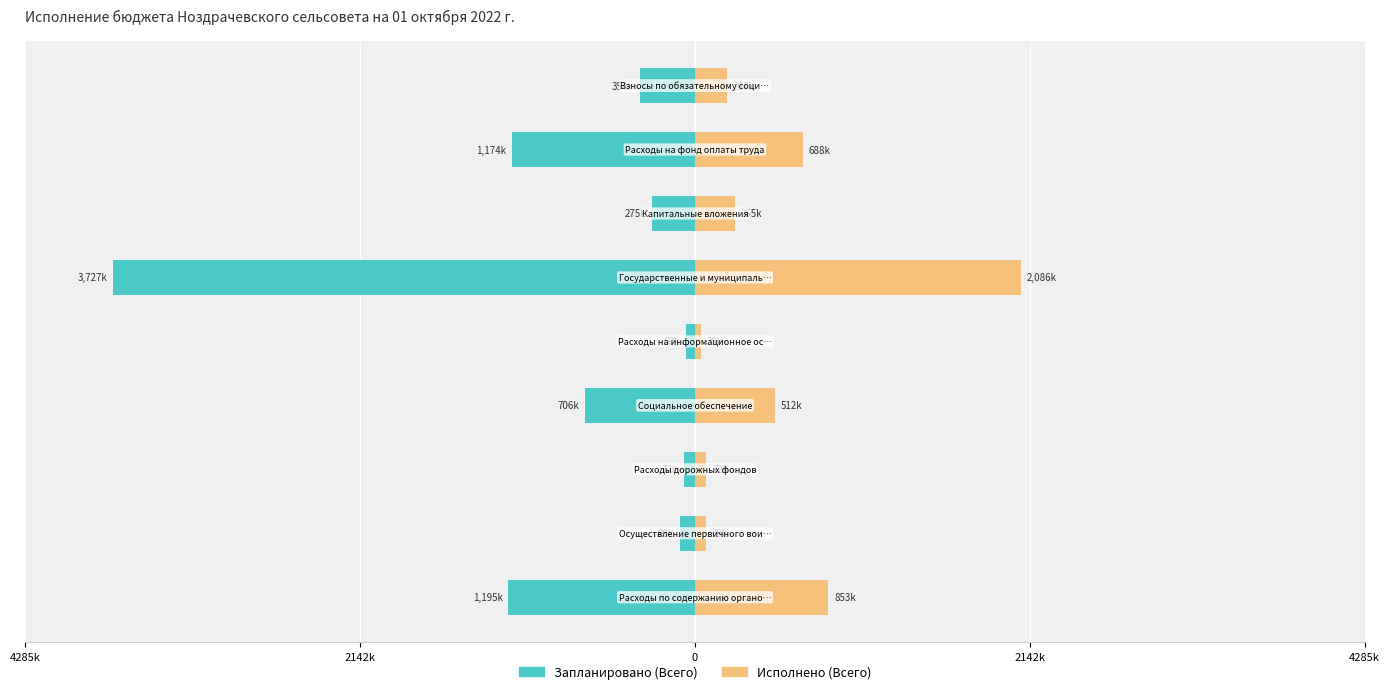

What is the value of the Запланировано (Всего) bar at the 9th from the left?

-354.5